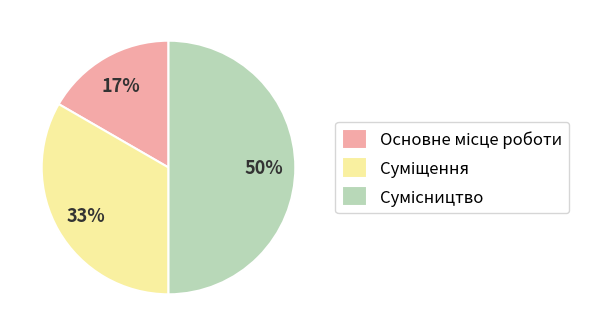

What is the ratio of the value at Основне місце роботи to the value at Сумісництво?

0.3